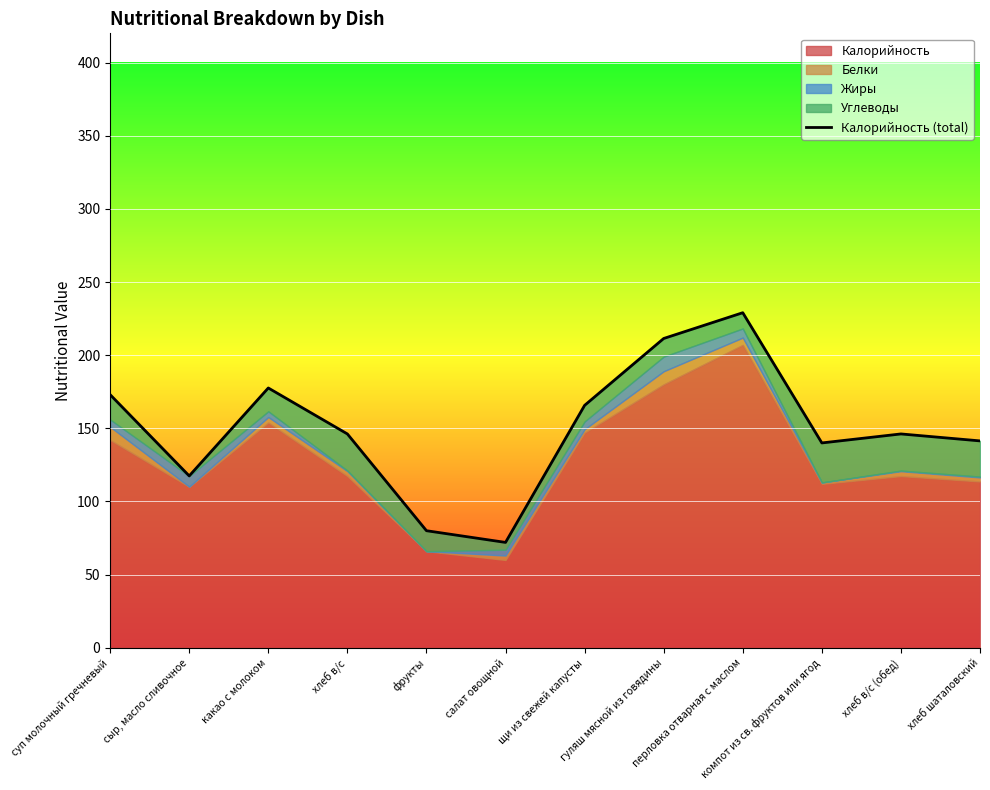

True or false: the data has more than 1 interior local peaks.

True